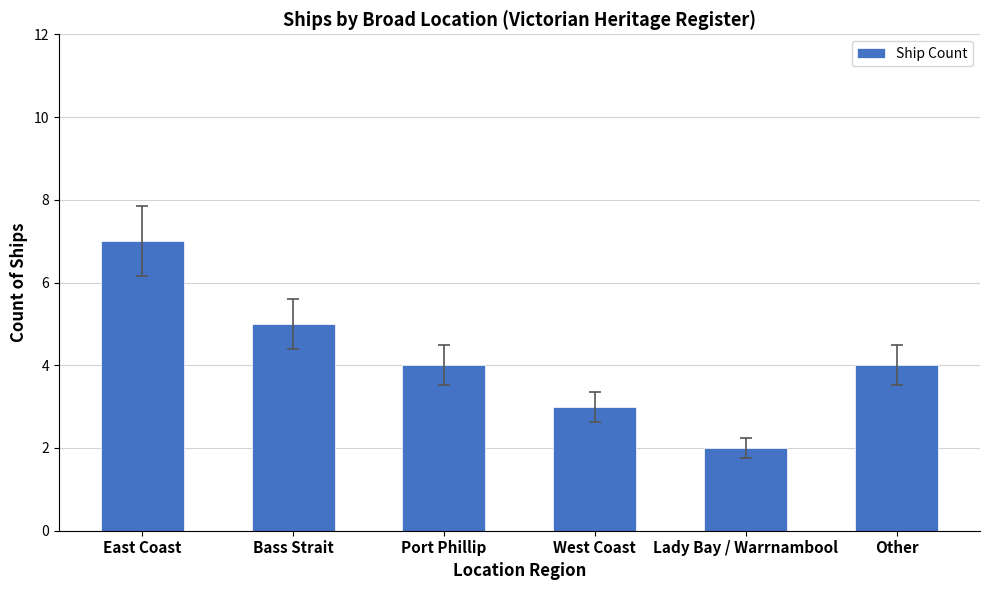

How many series are shown in this chart?

1